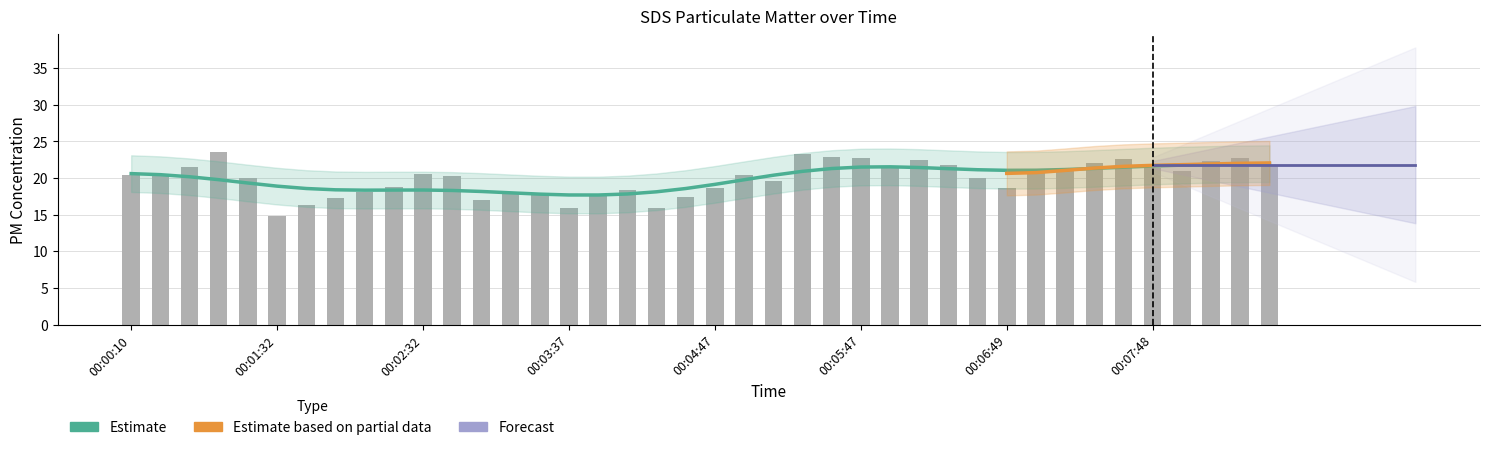

Reading left to right, list all the values displayed in this chart.

00:00:10=20.4	00:00:22=20.6	00:00:34=21.6	00:00:46=23.6	00:01:18=20.1	00:01:32=14.8	00:01:44=16.3	00:01:56=17.2	00:02:08=18.1	00:02:20=18.8	00:02:32=20.6	00:02:44=20.3	00:02:56=17.0	00:03:13=17.9	00:03:25=17.8	00:03:37=15.9	00:03:52=17.5	00:04:09=18.3	00:04:23=15.9	00:04:35=17.4	00:04:47=18.6	00:04:59=20.4	00:05:11=19.6	00:05:24=23.2	00:05:35=22.9	00:05:47=22.8	00:06:01=21.5	00:06:13=22.5	00:06:25=21.9	00:06:37=20.0	00:06:49=18.6	00:07:01=20.6	00:07:12=21.1	00:07:24=22.0	00:07:36=22.6	00:07:48=21.3	00:08:00=21.0	00:08:12=22.4	00:08:24=22.8	00:08:35=21.7